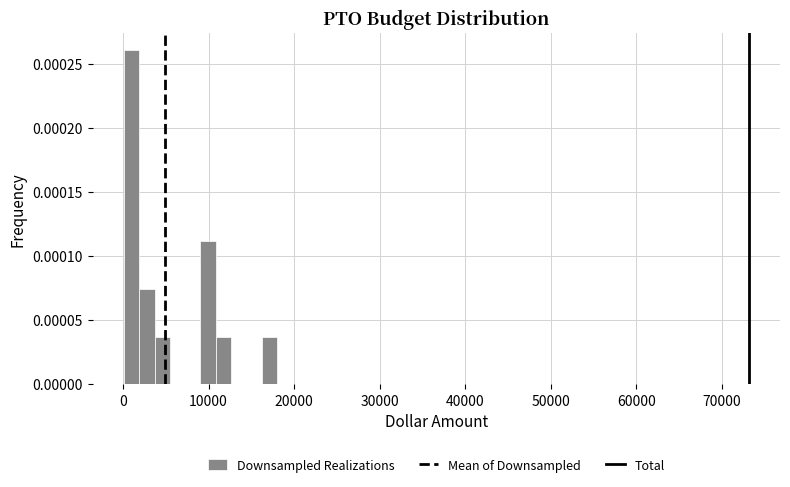

Read against the x-axis, roughly where is the centre of the tallest bar?

1000